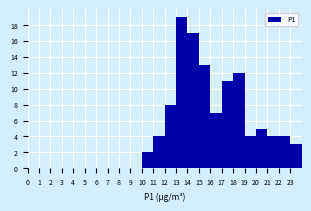

Which range on the x-axis has the tallest bar?

13 to 14